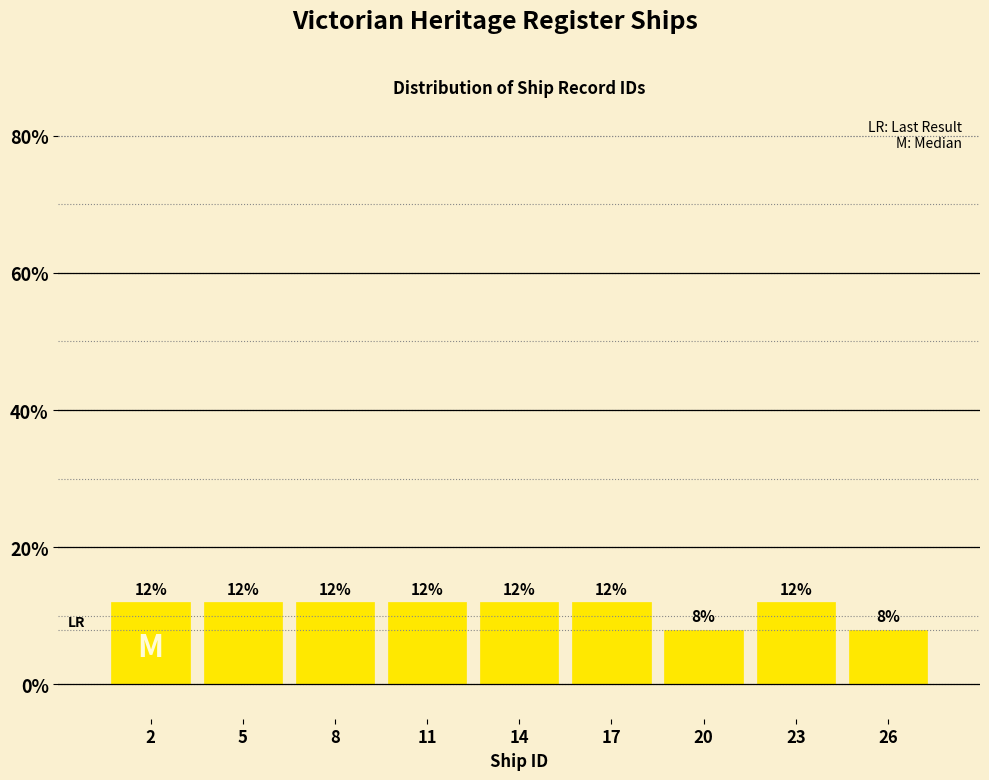

Reading right to left, list all the values displayed in this chart.

26=8	23=12	20=8	17=12	14=12	11=12	8=12	5=12	2=12